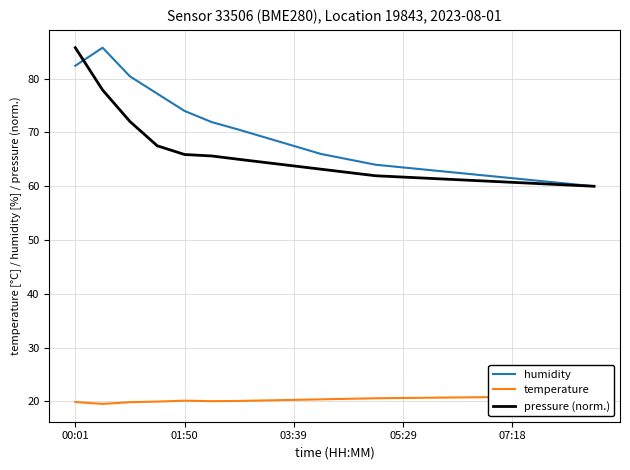

Does the chart have visible grid lines?

Yes